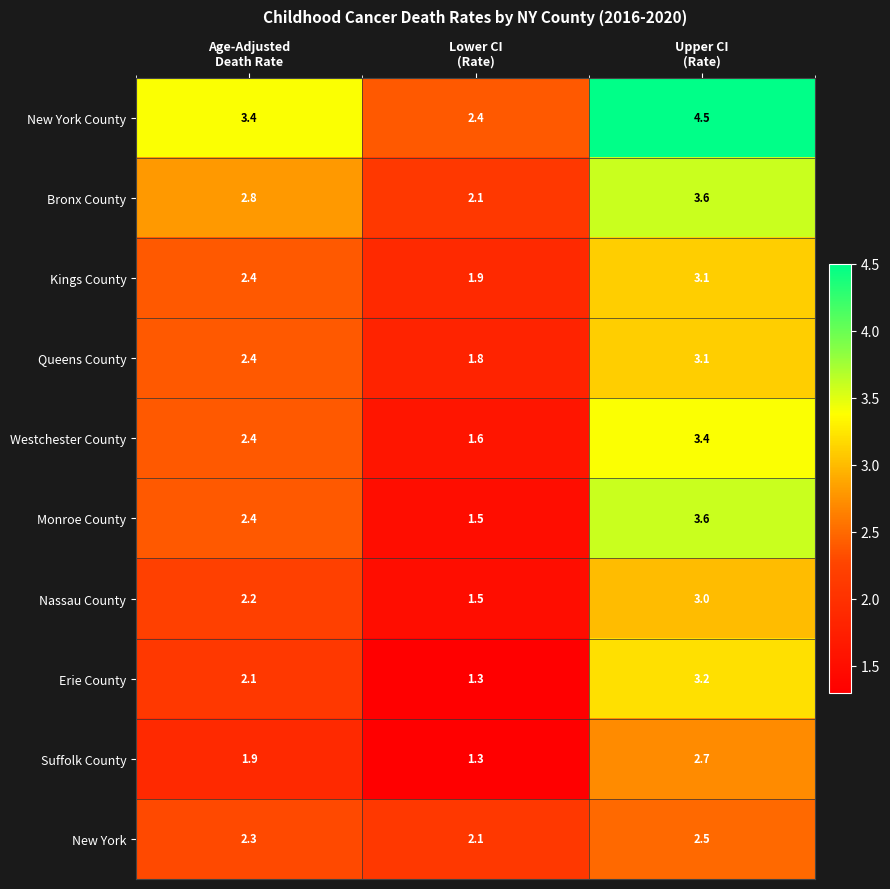

Which series has the largest total across all categories?

New York County